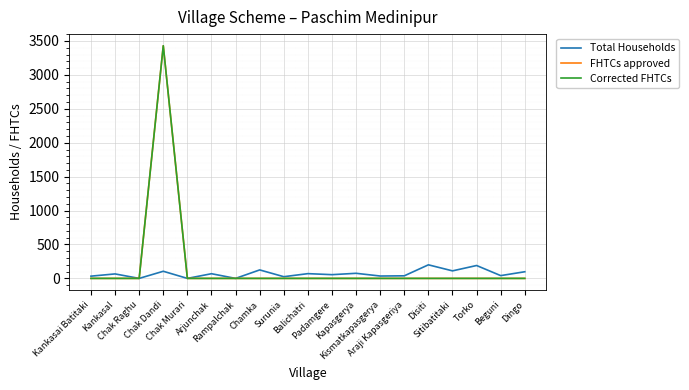

Does the chart have visible grid lines?

Yes